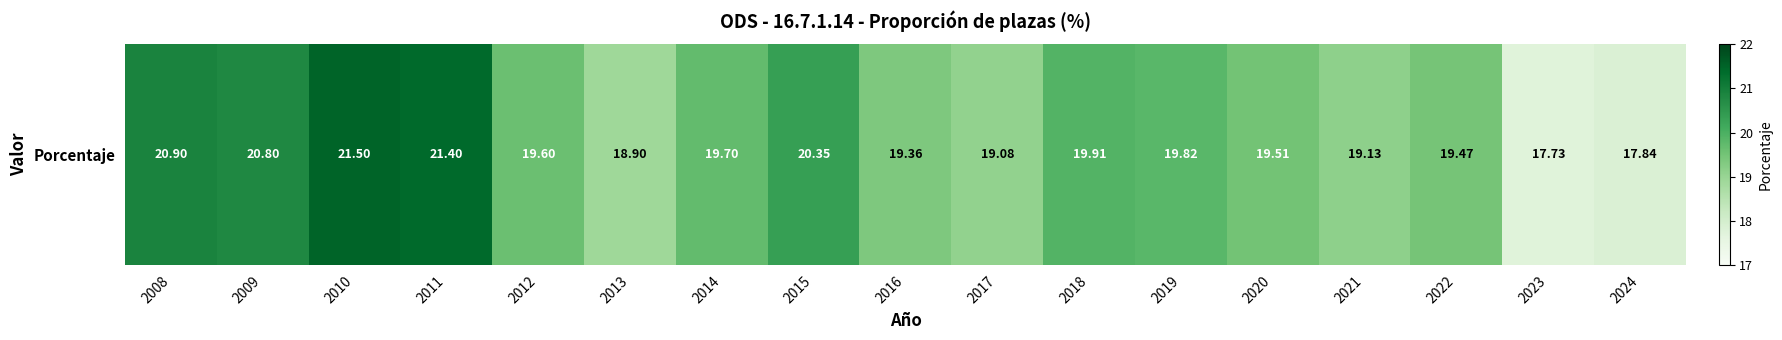

What is the sum of the values at 2021 and 2010?

40.6